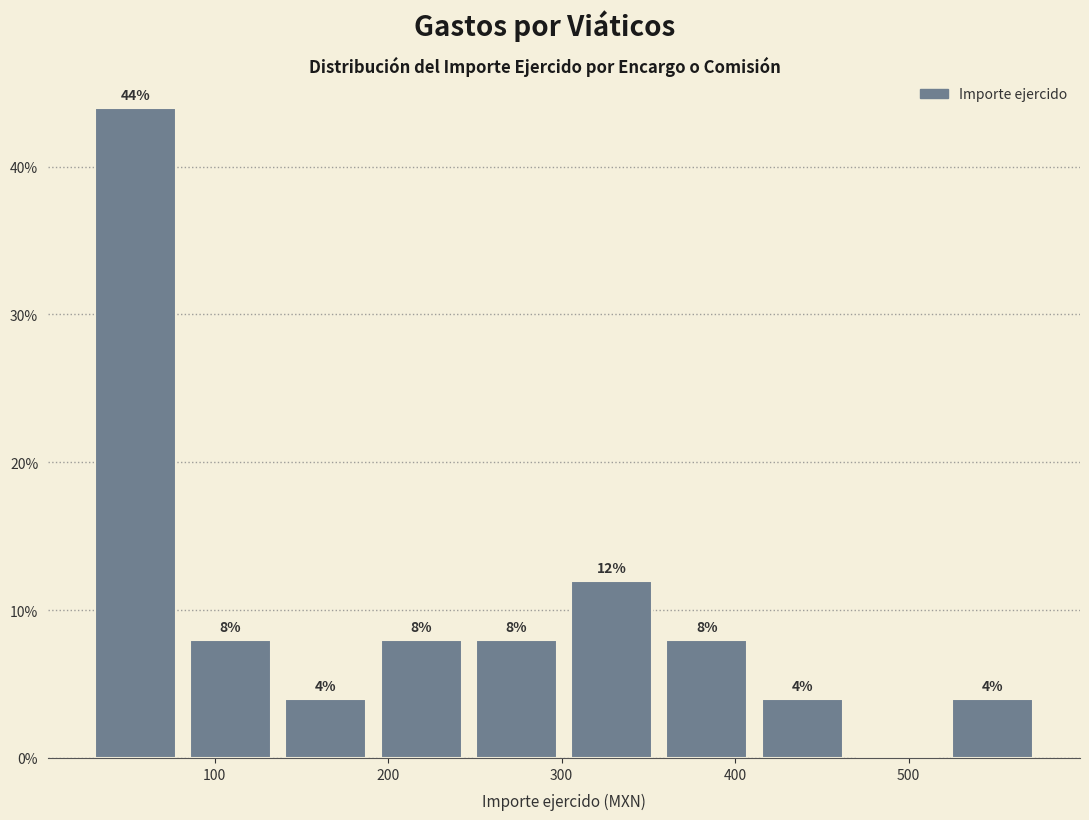

Which range on the x-axis has the tallest bar?

30 to 90